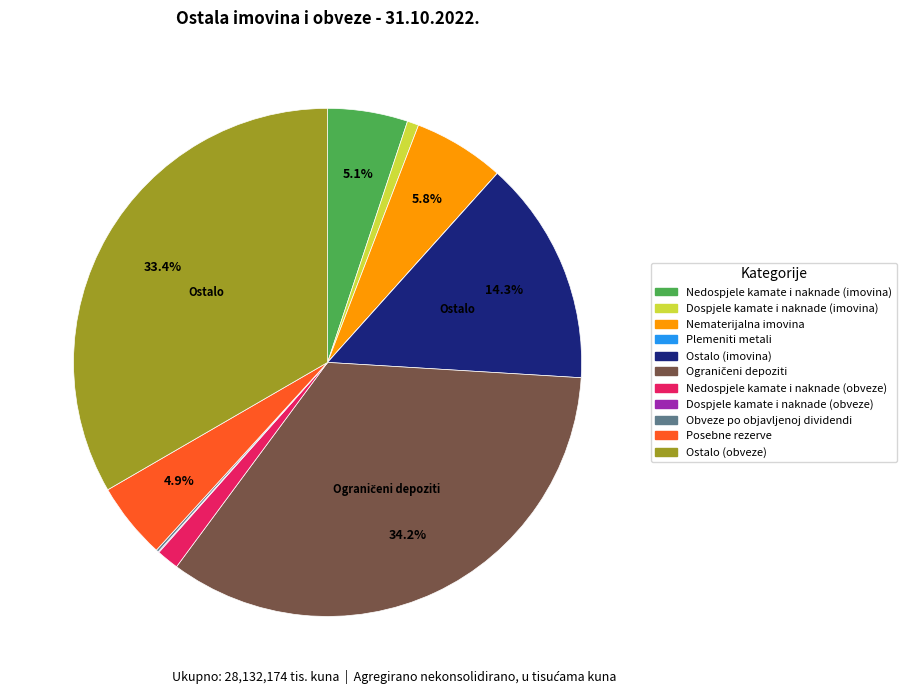

Is there any slice that represents more than half of the pie?

No